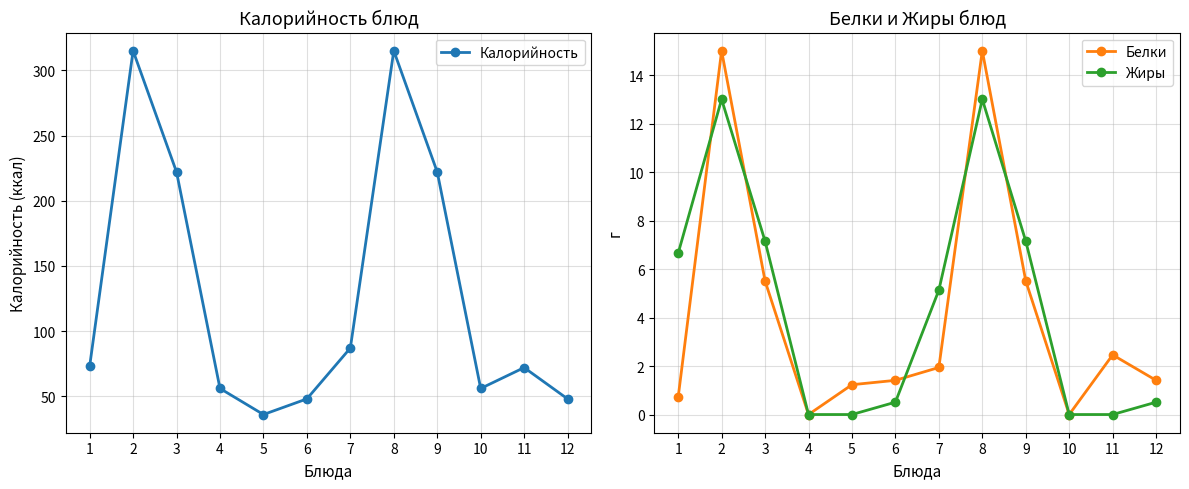

Between which two adjacent categories do Жиры and Белки first intersect?

1 and 2